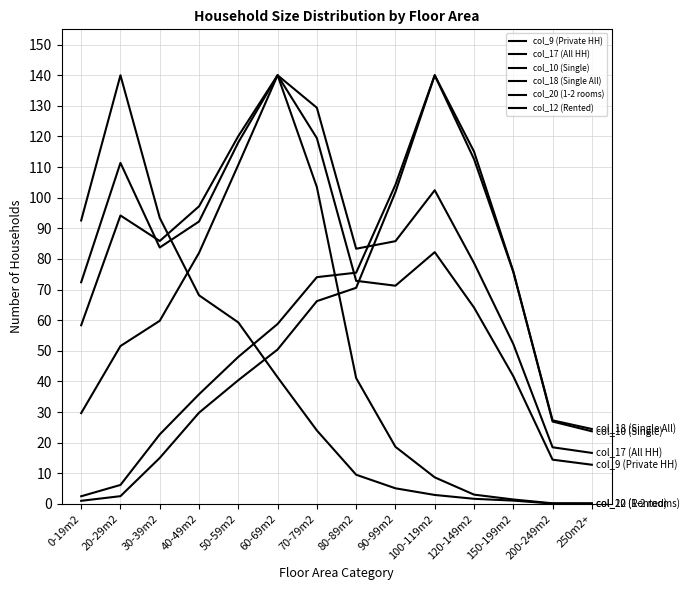

Which has a higher value, 50-59m2 or 30-39m2?

50-59m2